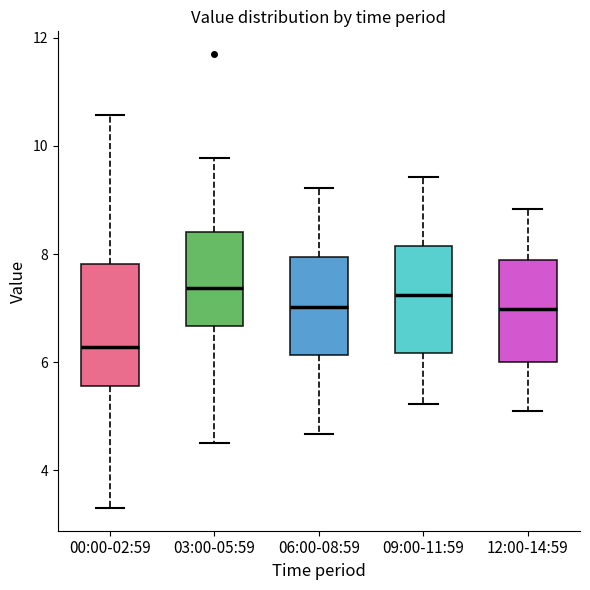

Reading left to right, transcribe this box plot: for each box, give where its median line is, the range the box spans, and where its two whiskers end, as read against the y-axis. The values are not printed on the chart, so give them approximately, as read against the axis.

00:00-02:59: median 6.2, box 5.6 to 7.8, whiskers 3.4 to 10.6
03:00-05:59: median 7.4, box 6.6 to 8.4, whiskers 4.6 to 9.8
06:00-08:59: median 7.0, box 6.2 to 8.0, whiskers 4.6 to 9.2
09:00-11:59: median 7.2, box 6.2 to 8.2, whiskers 5.2 to 9.4
12:00-14:59: median 7.0, box 6.0 to 7.8, whiskers 5.2 to 8.8